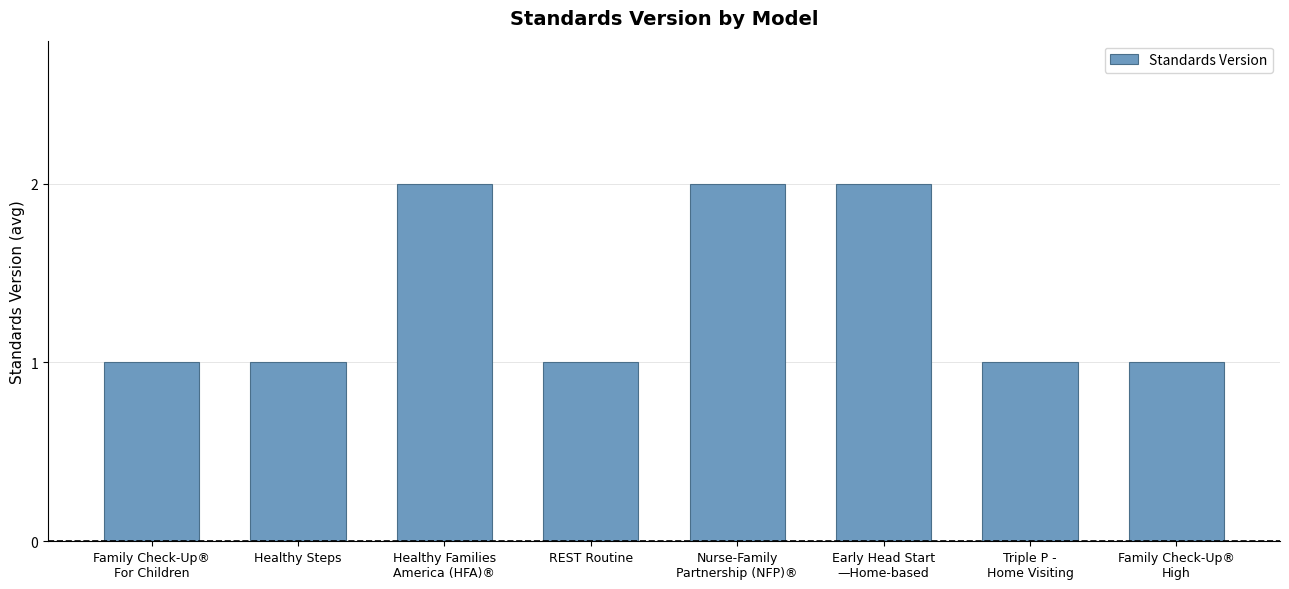

What is the value of the 8th bar from the left?

1